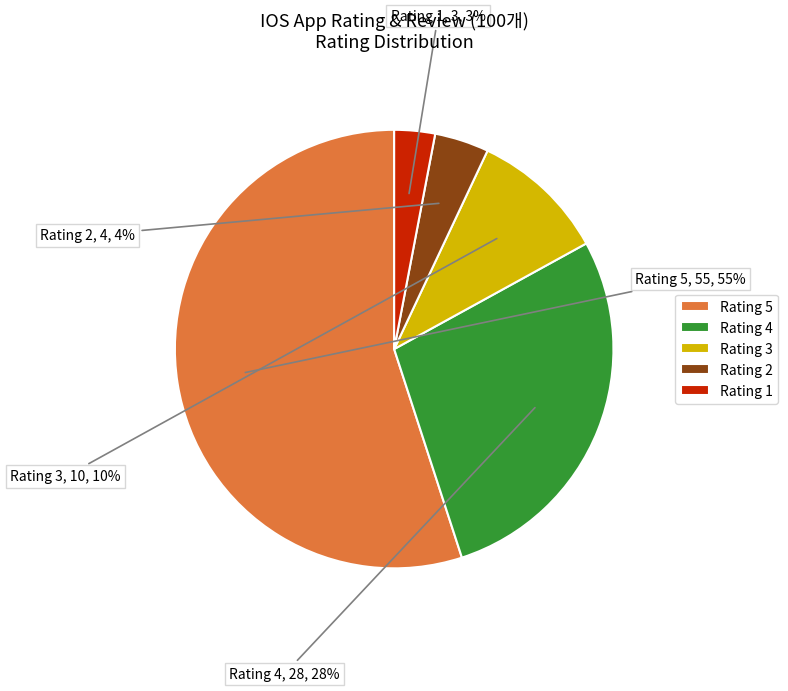

Between Rating 1 and Rating 3, which is larger?

Rating 3